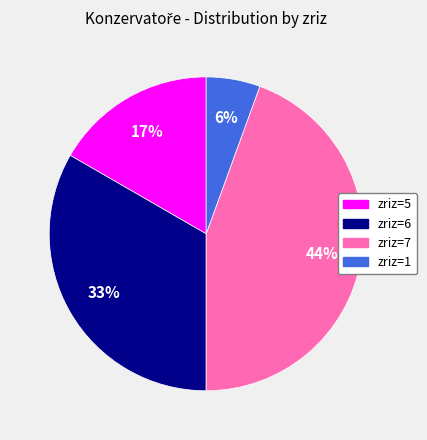

Is there any slice that represents more than half of the pie?

No